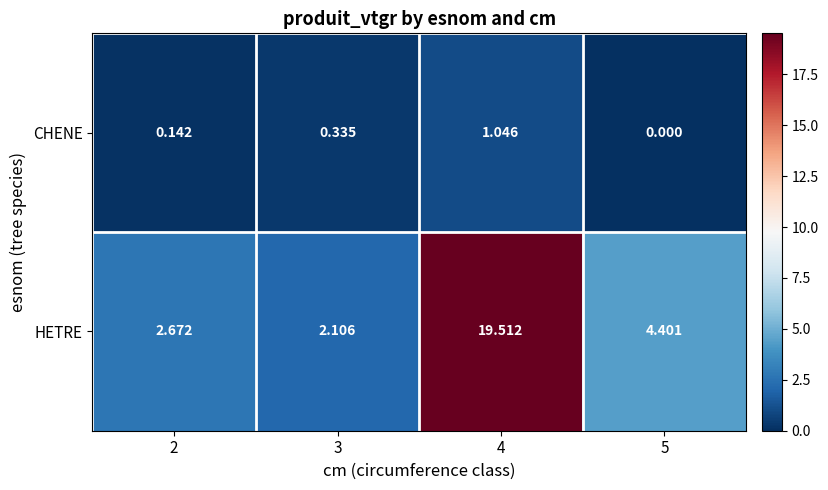

Rank the series by their average value, from lowest to highest.

CHENE, HETRE